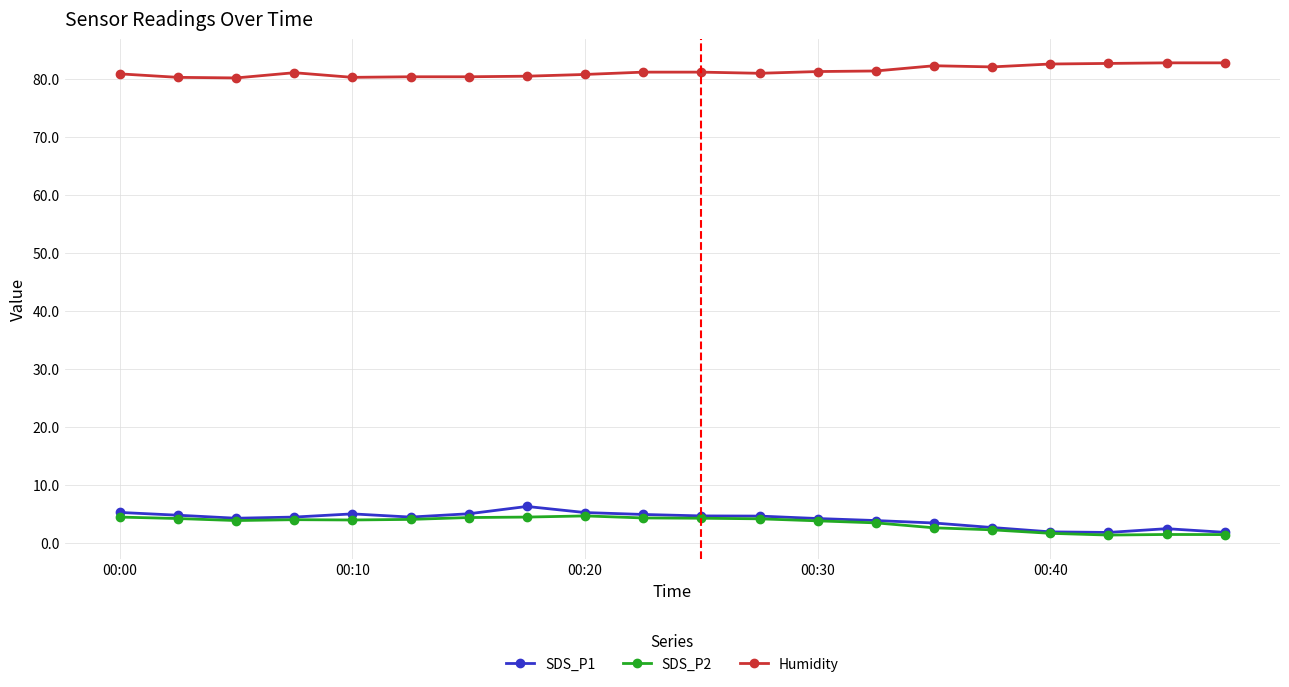

What is the maximum value for Humidity?

82.7